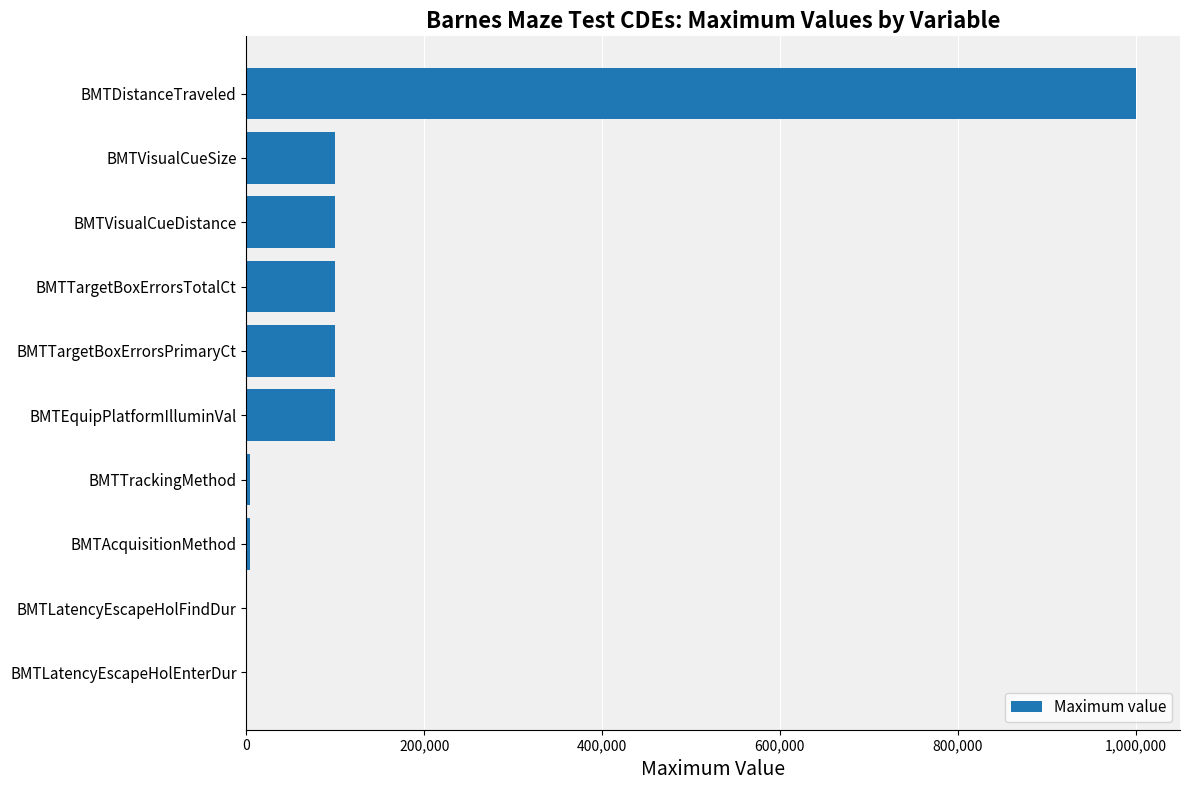

Is it true that the value at BMTTargetBoxErrorsPrimaryCt is 100000?

True